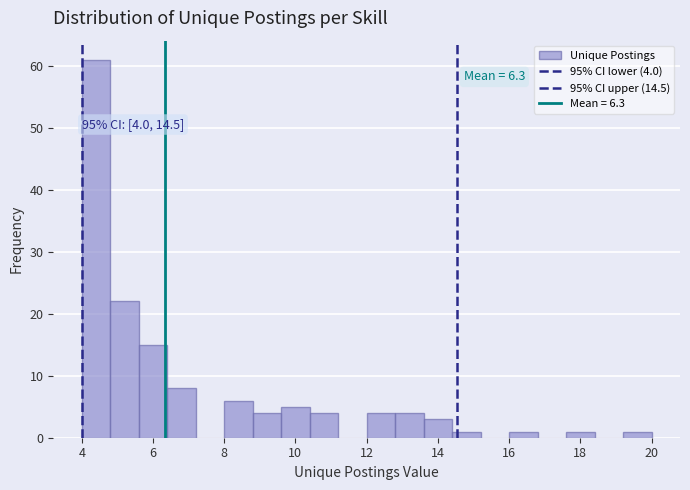

Over which range of the x-axis is the bar tallest?

4.0 to 4.8